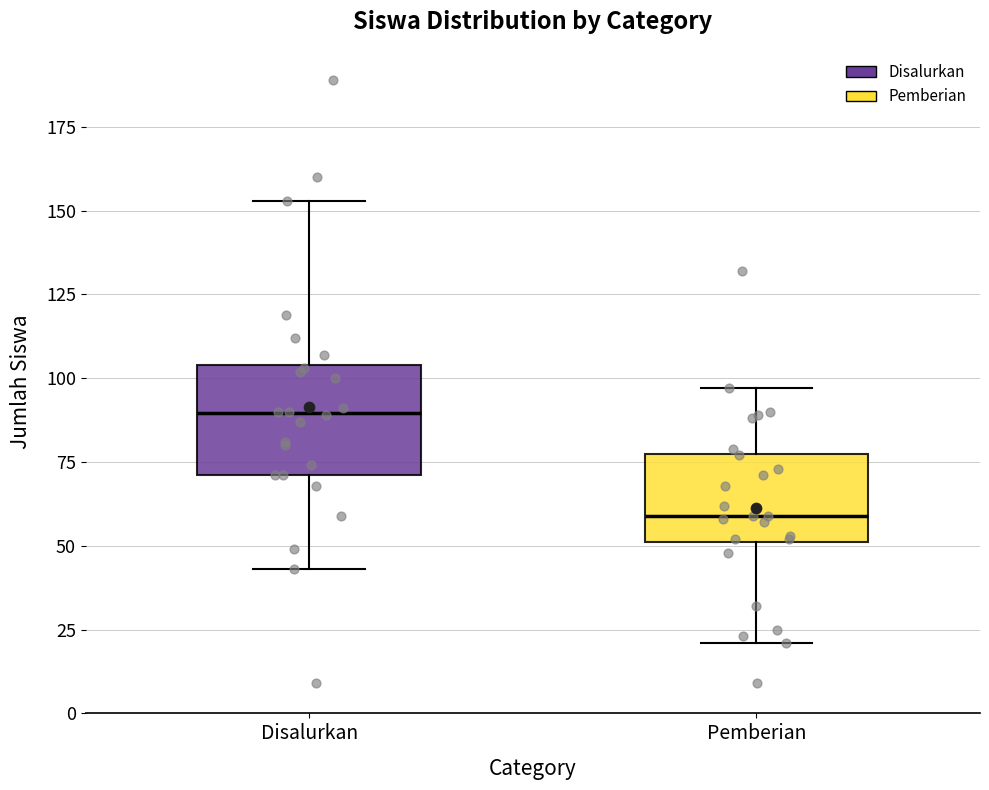

Which box is the tallest, from its lower edge to its upper edge?

Disalurkan